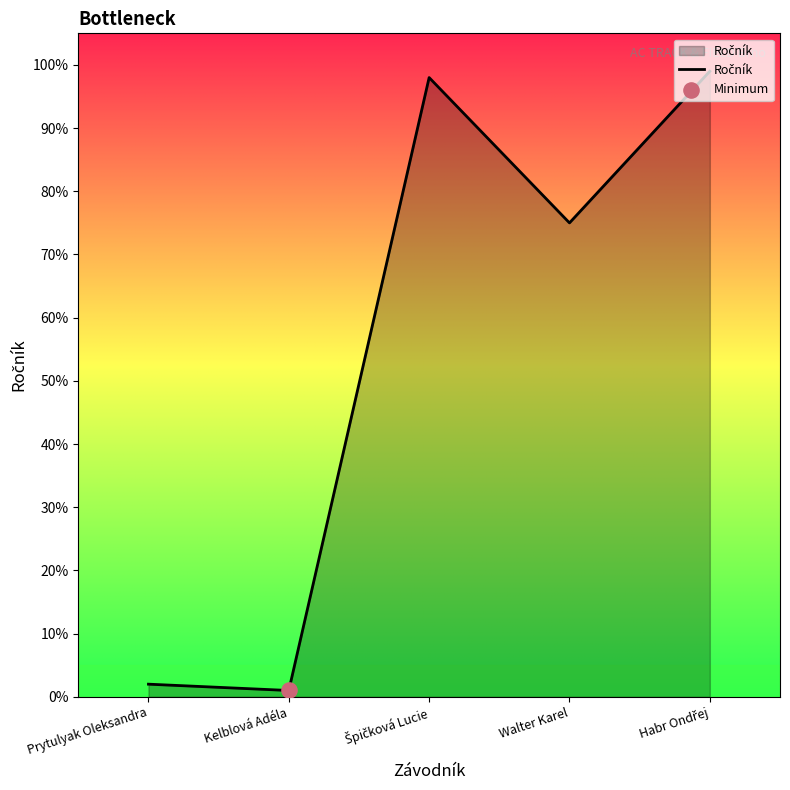

What is the change in value from Kelblová Adéla to Walter Karel?

+74